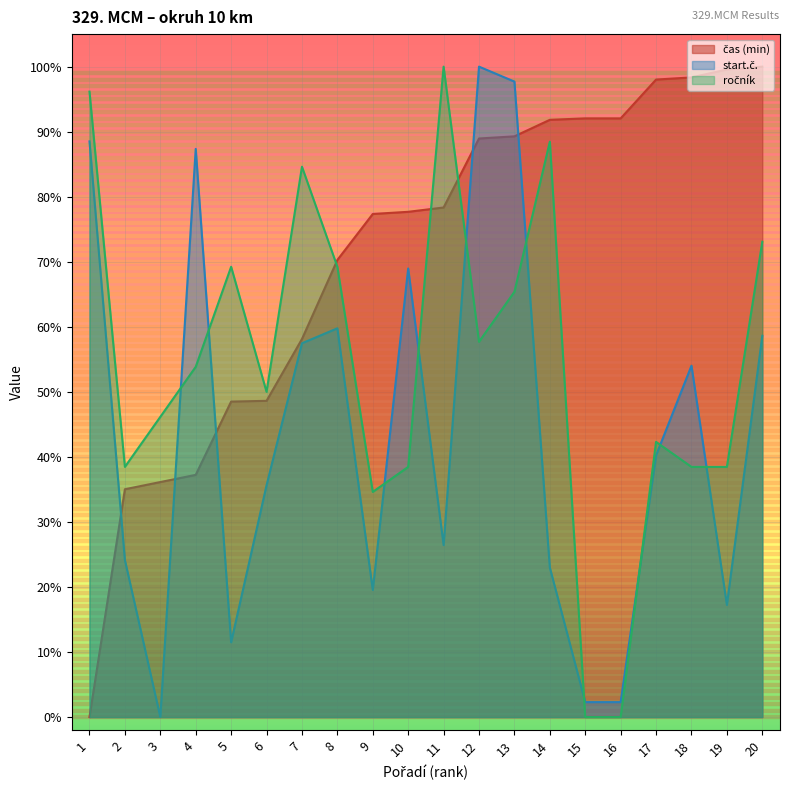

What is the sum of the start.č. values at 15 and 4?

0.9